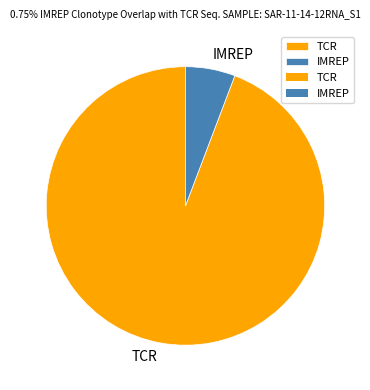

Does any single category account for the majority?

Yes